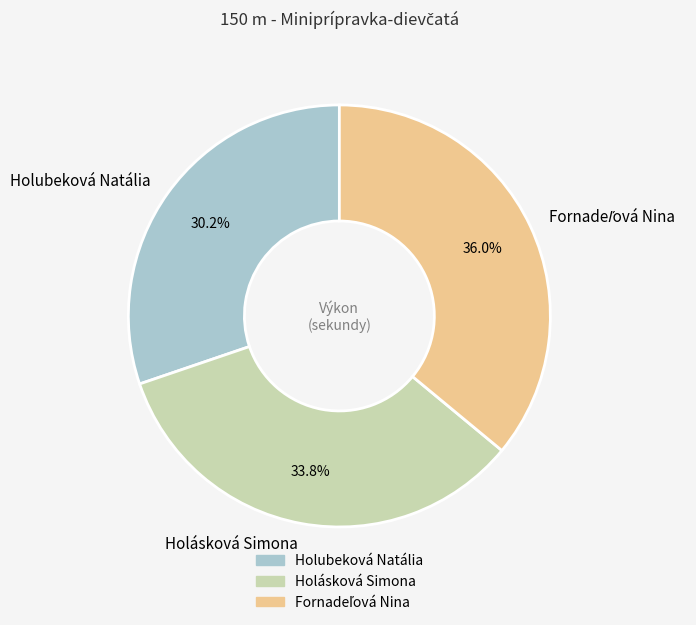

To the nearest percent, what percentage of the pie is Holásková Simona?

34%